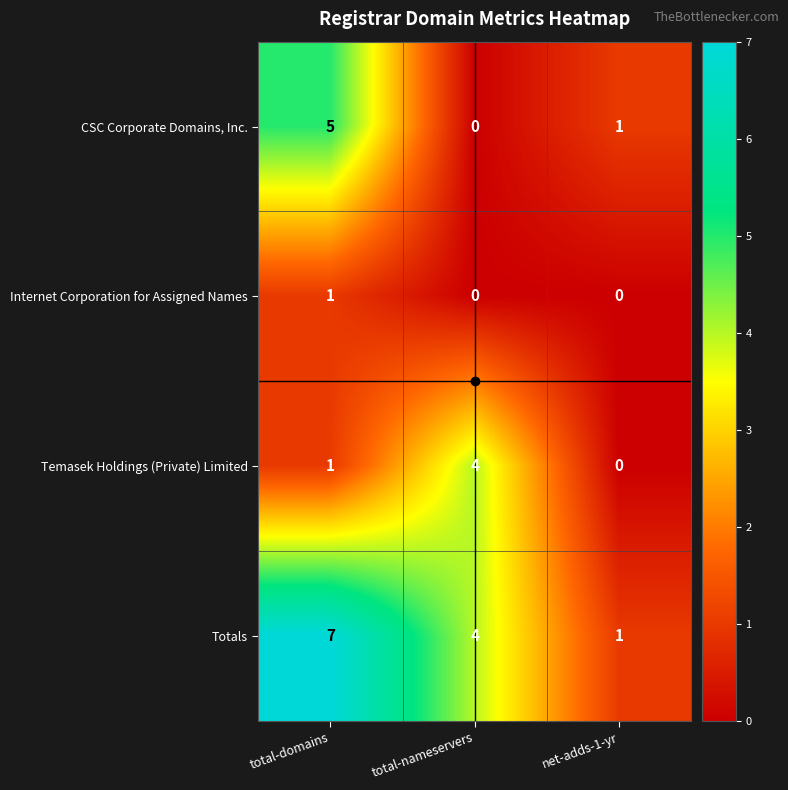

Where does the Totals series first go above 4?

total-domains